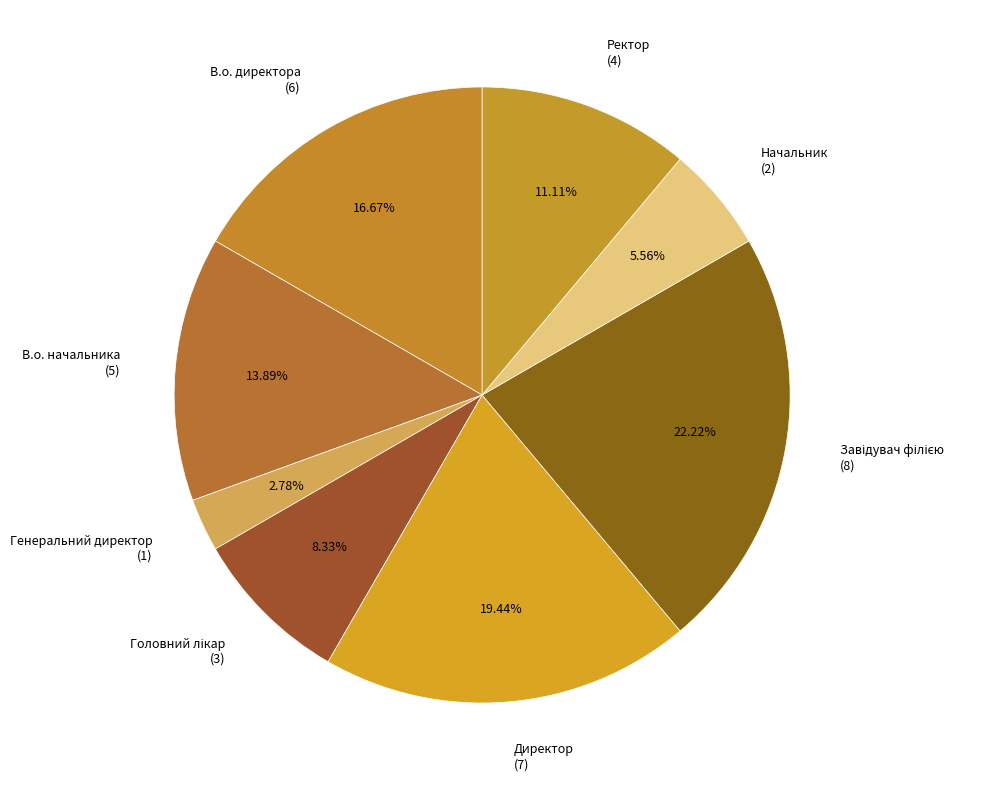

What is the ratio of the value at Генеральний директор to the value at Начальник?

0.5